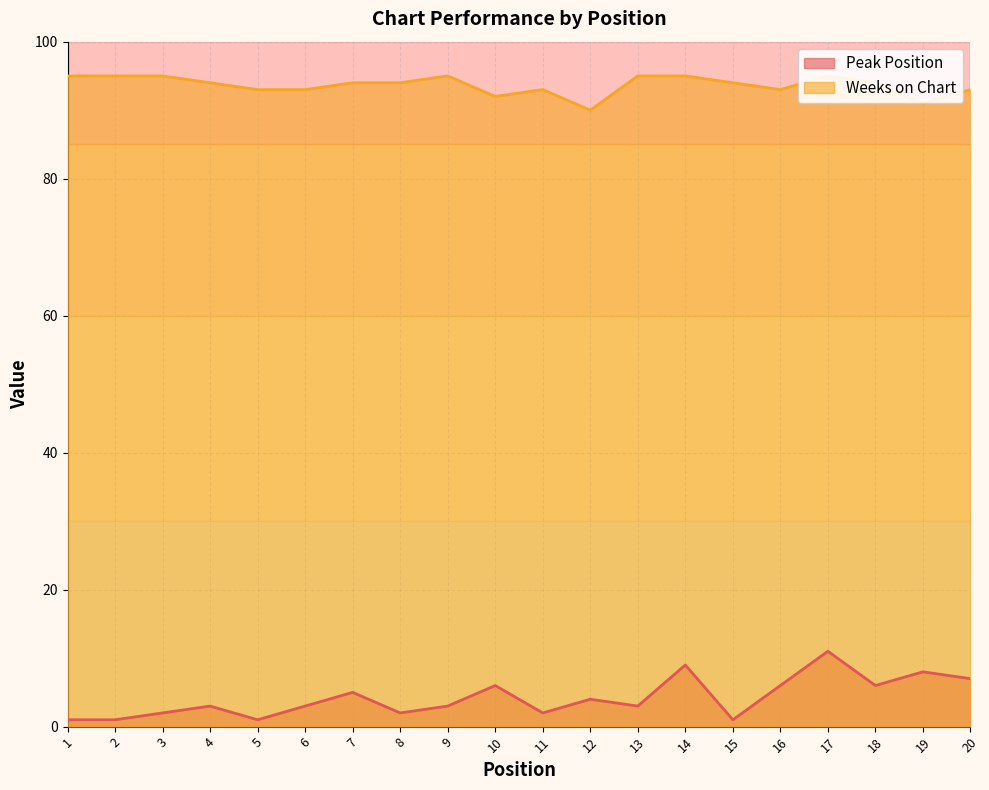

How many values in the Weeks on Chart series exceed 94?

7